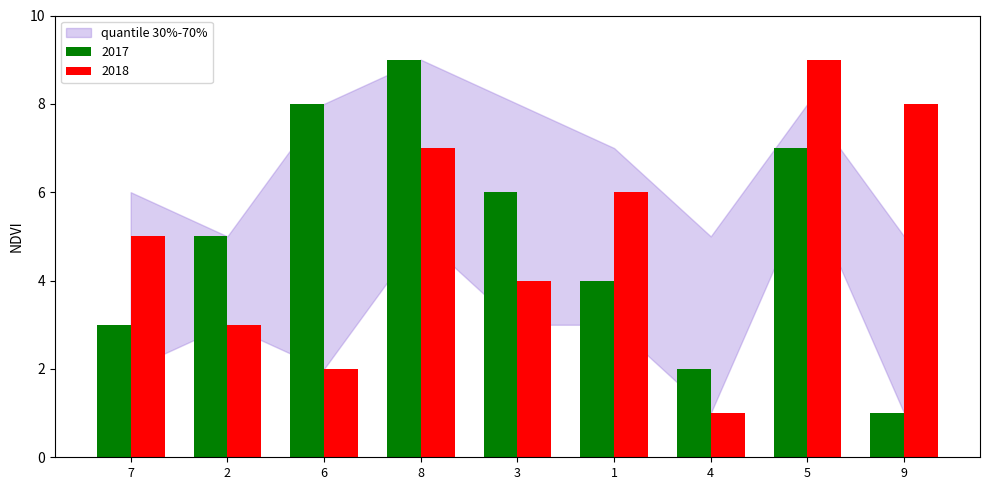

The value of 2017 at 7 is 4. True or false?

False